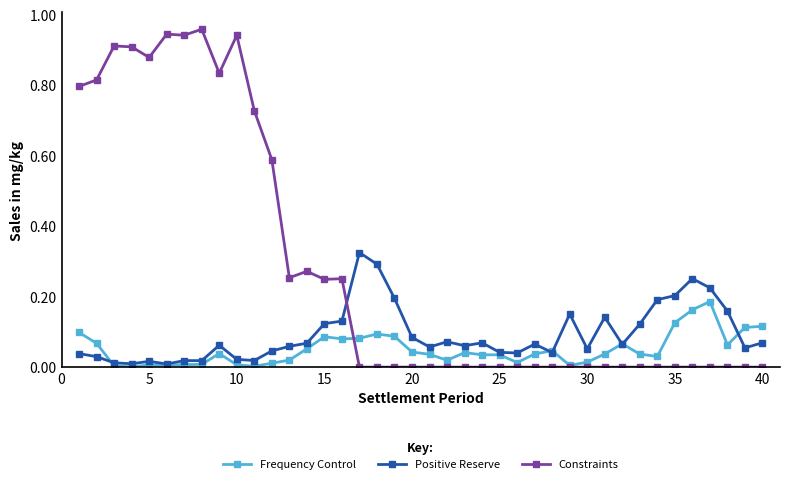

Which series ends up on top after the final intersection of Frequency Control and Constraints?

Frequency Control